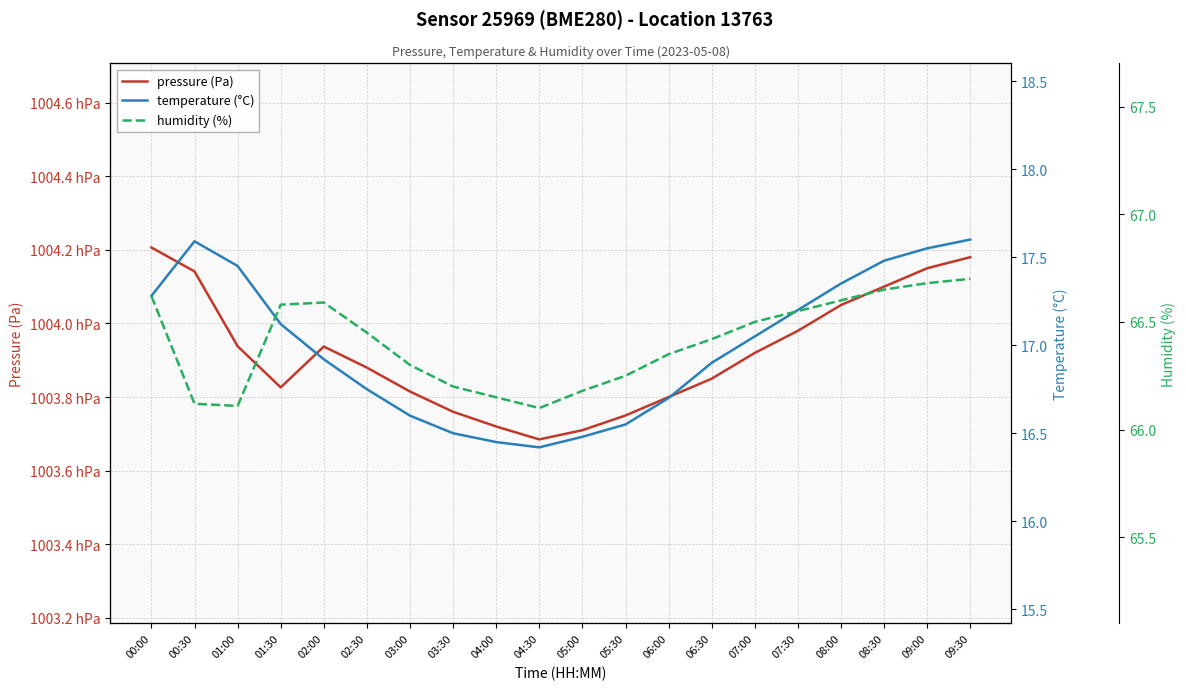

How many data points in pressure (Pa) are above 100392?

9